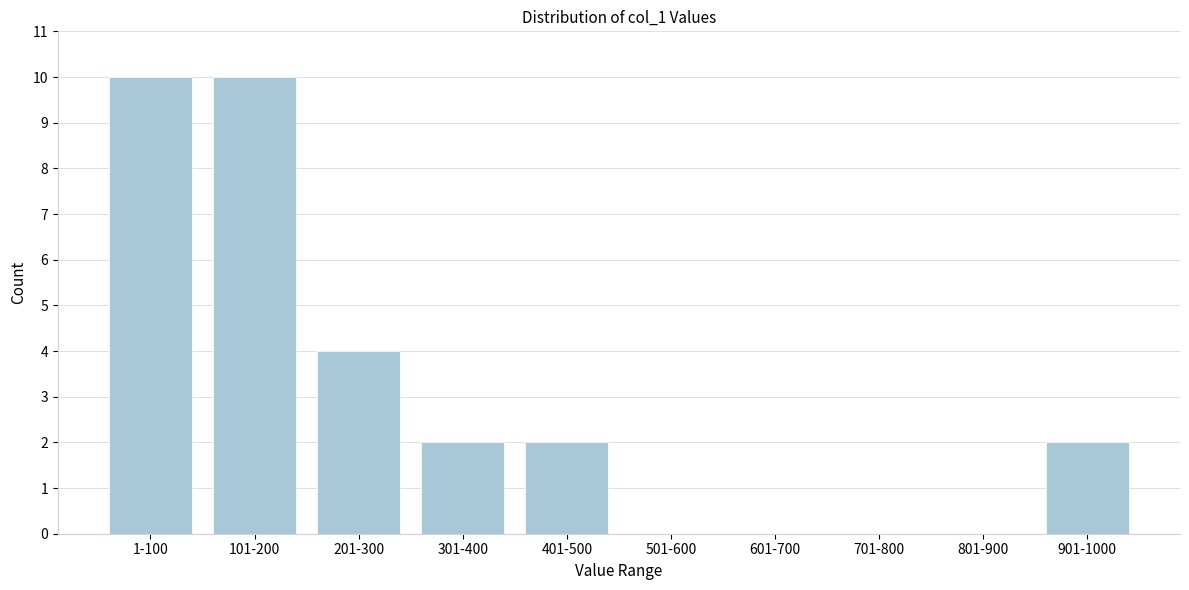

Reading left to right, what are all the values shown in this chart?

1-100=10	101-200=10	201-300=4	301-400=2	401-500=2	501-600=0	601-700=0	701-800=0	801-900=0	901-1000=2